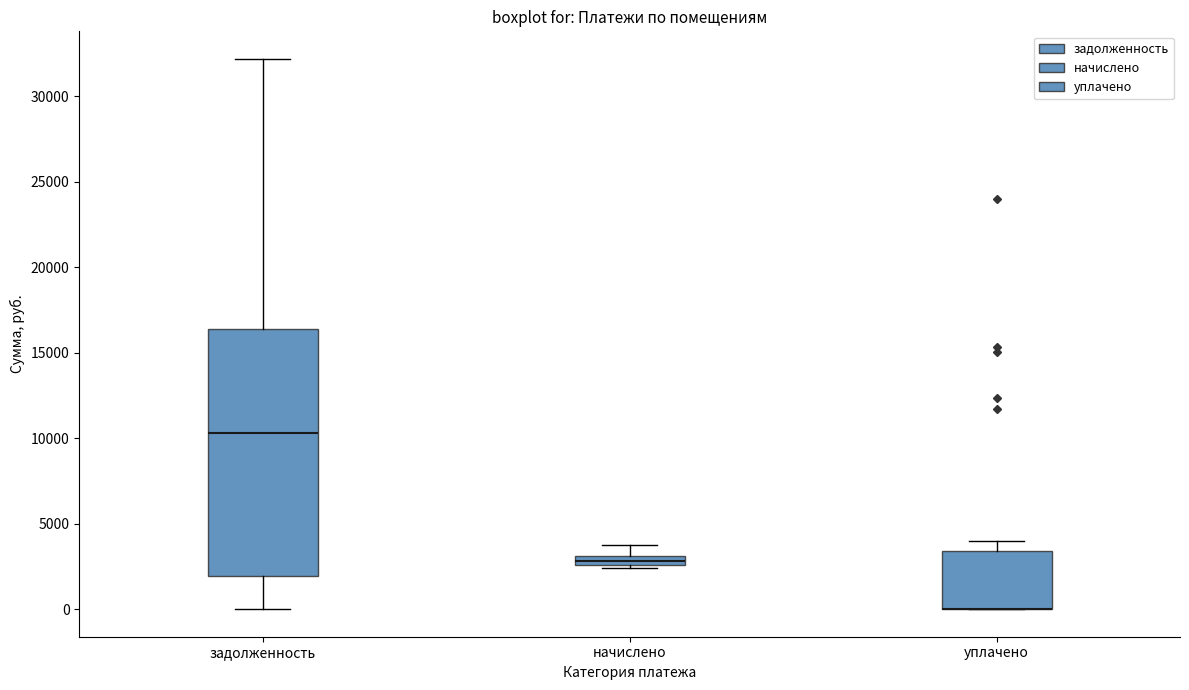

Which box is the tallest, from its lower edge to its upper edge?

задолженность